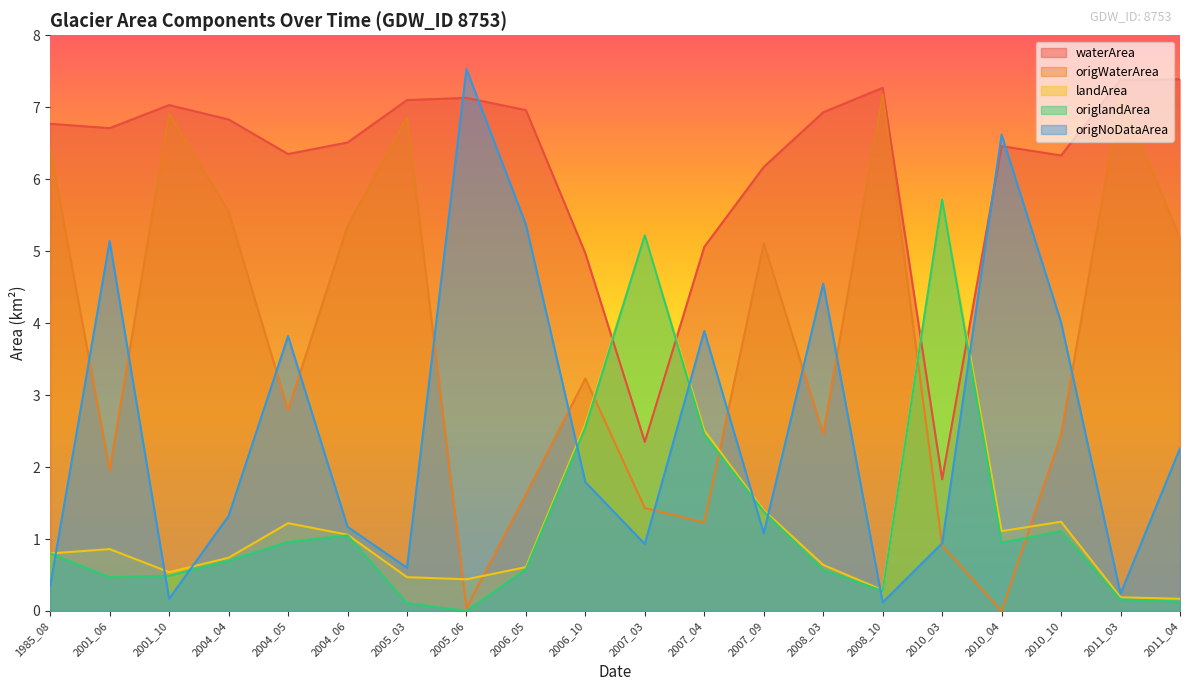

Where is the first local minimum for origWaterArea?

2001_06